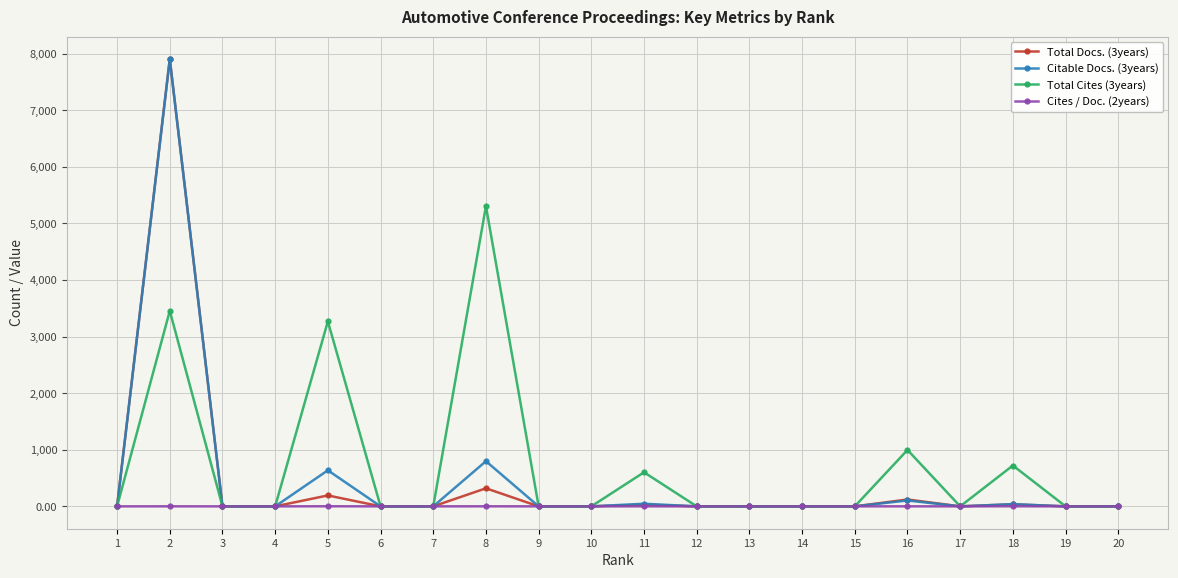

At which category is the sum across all series the highest?

2